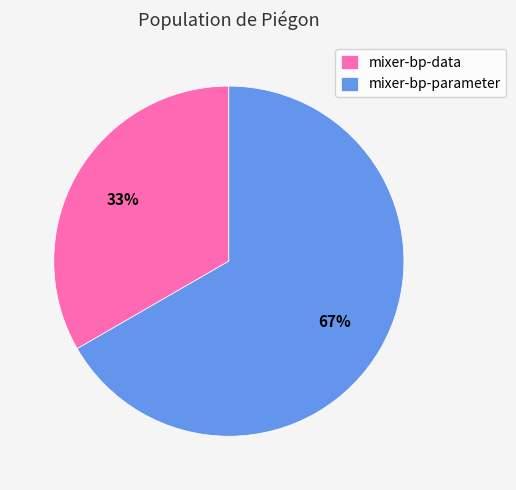

The mixer-bp-data slice represents 33% of the pie. True or false?

True